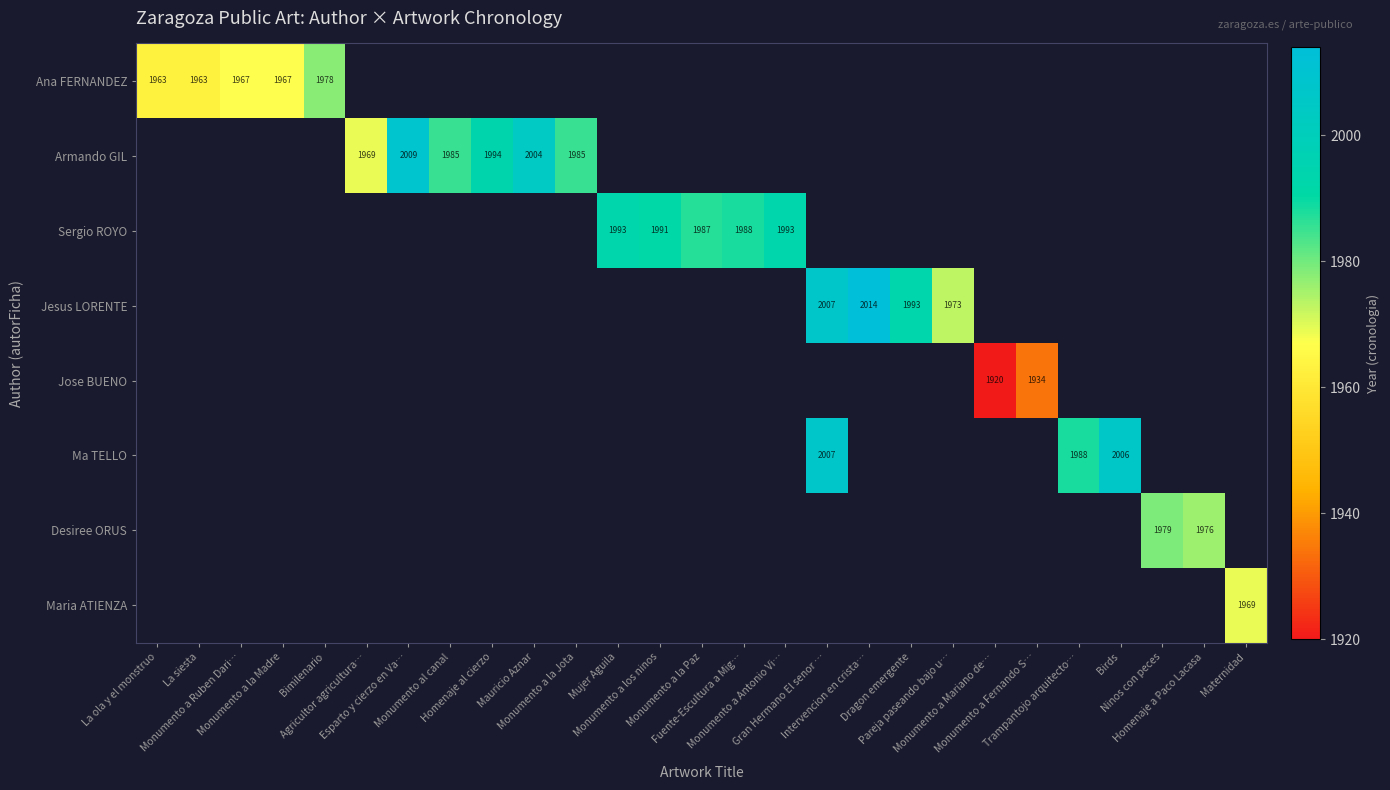

At how many categories does at least one series exceed 1973?

18